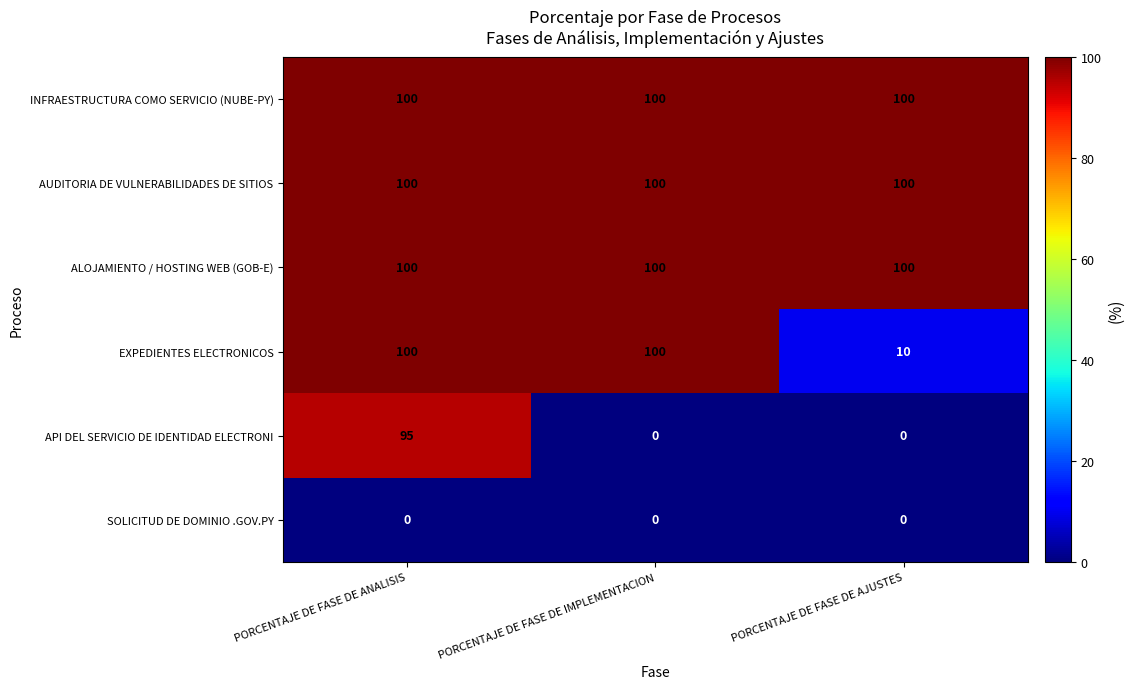

At how many categories does at least one series exceed 23?

3